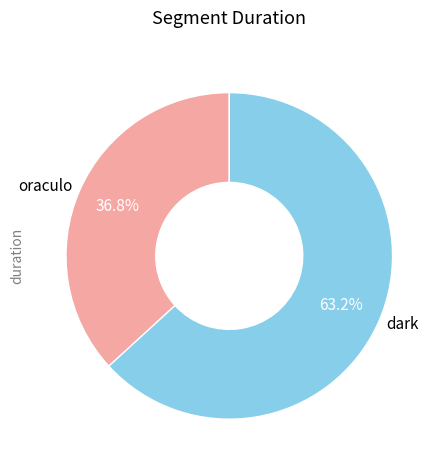

Is the sum of dark and oraculo greater than half?

Yes